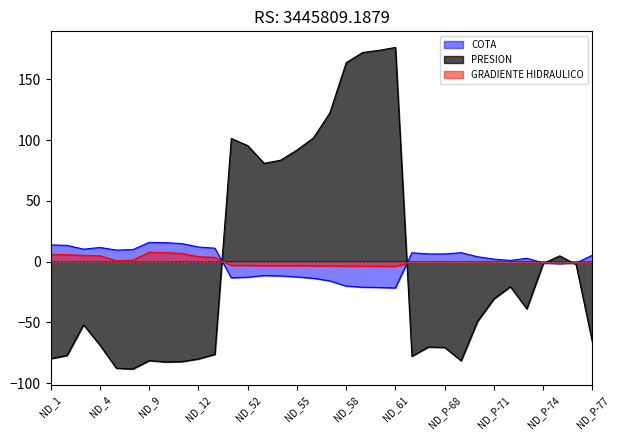

What is the difference between the maximum and minimum values in the GRADIENTE HIDRAULICO series?

11.7